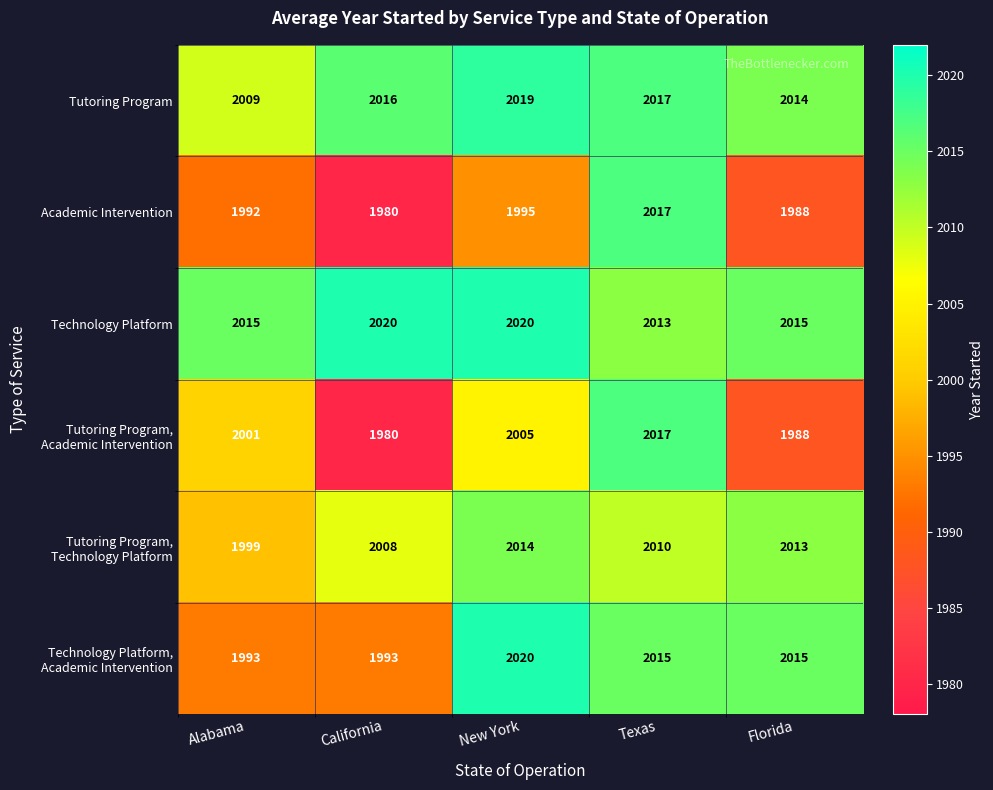

At which category does the chart reach its minimum across all series?

California